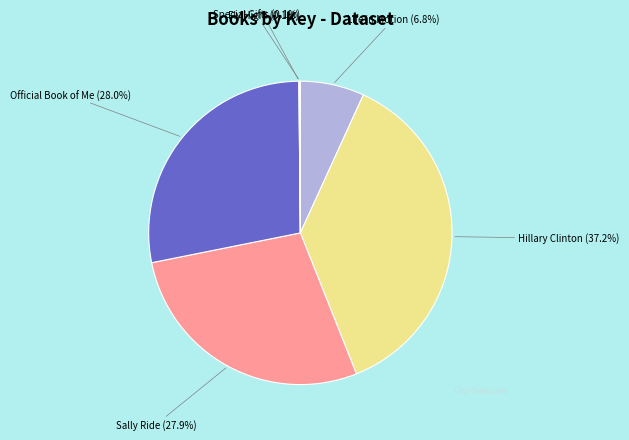

What portion of the pie excludes Sally Ride (27.9%)?

72.1%